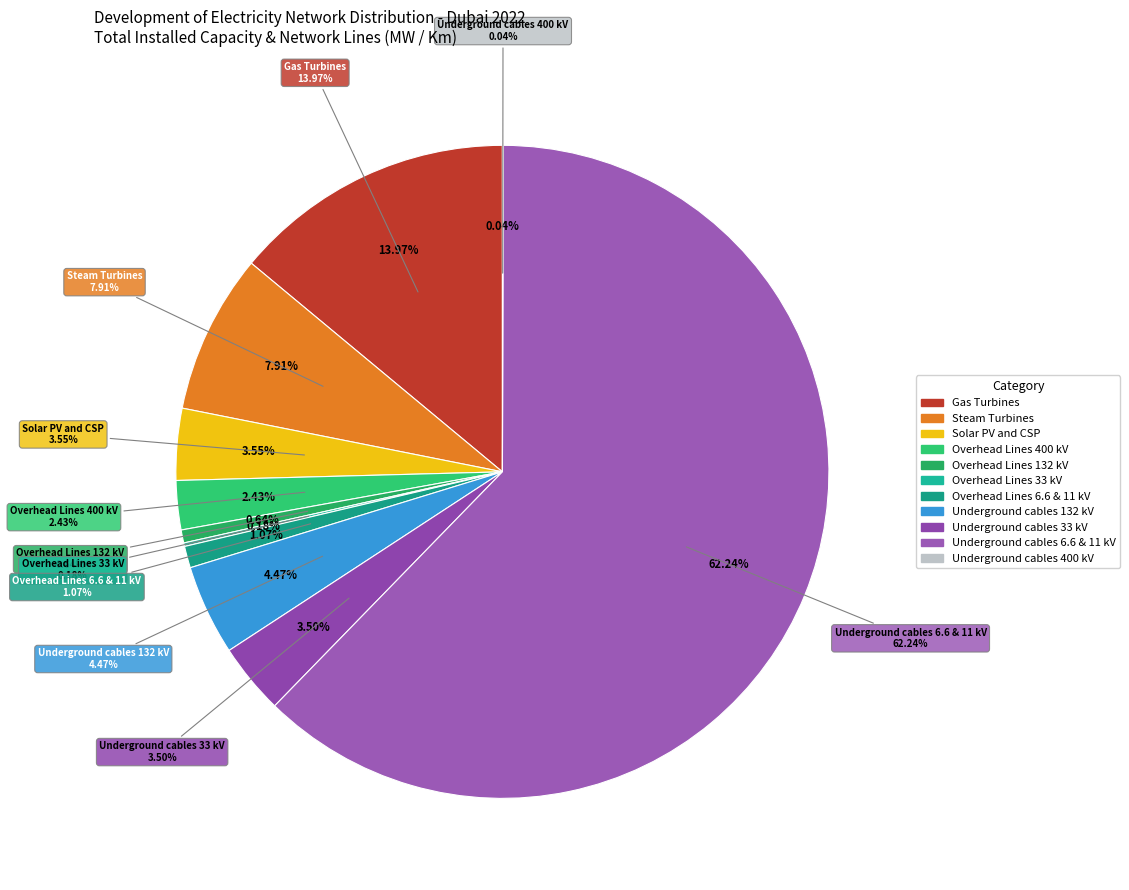

Which slice is the largest?

Underground cables 6.6 & 11 kV